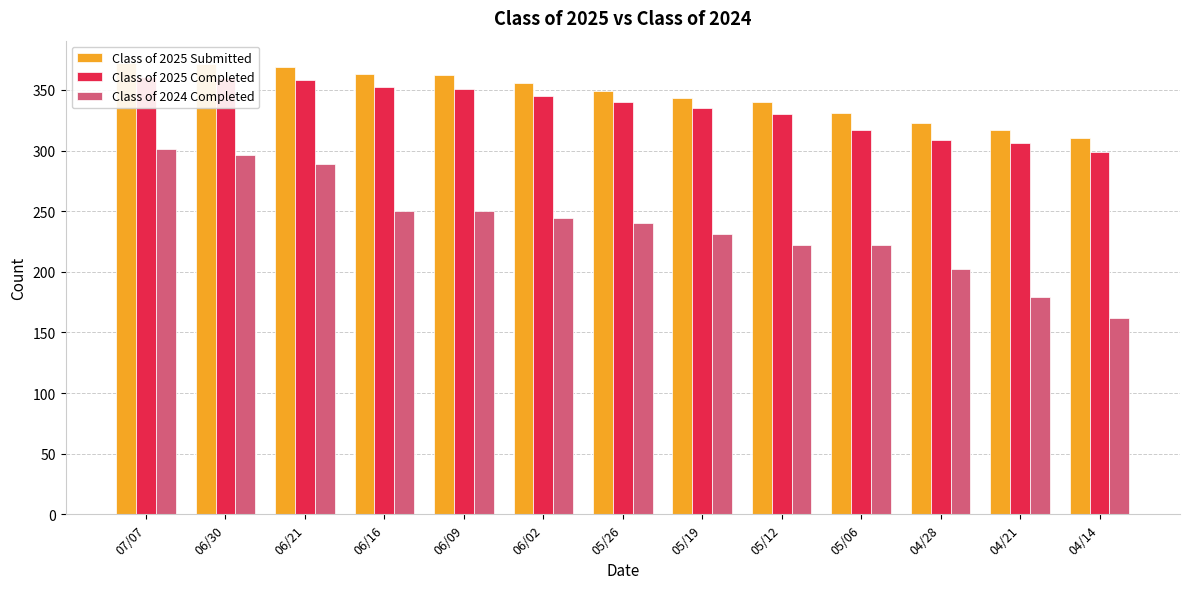

At 05/12, list the series in order from smallest to largest.

Class of 2024 Completed, Class of 2025 Completed, Class of 2025 Submitted